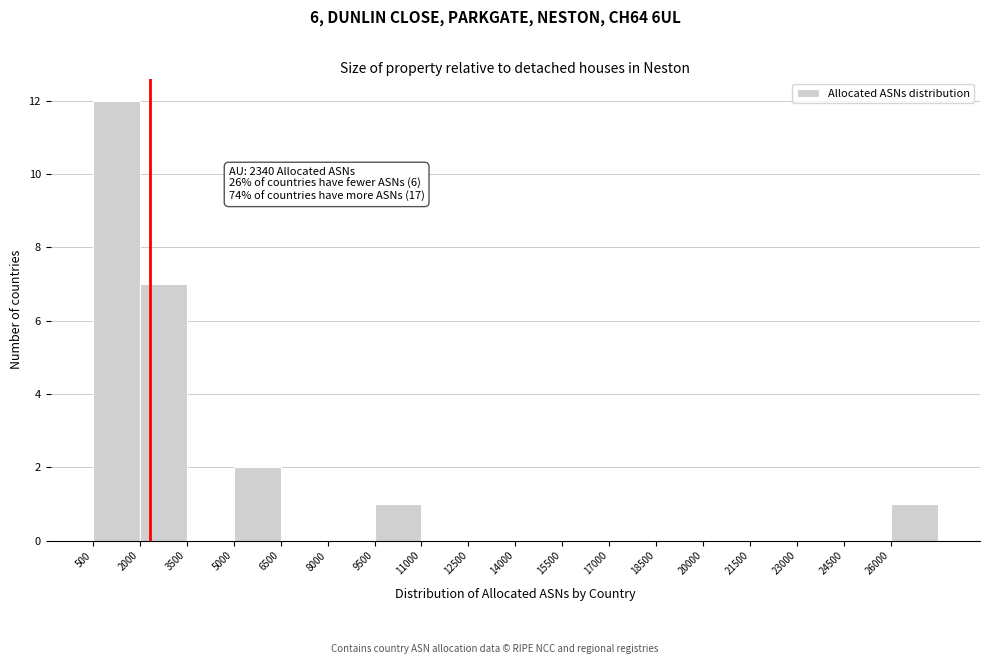

Which range on the x-axis has the tallest bar?

500 to 2000